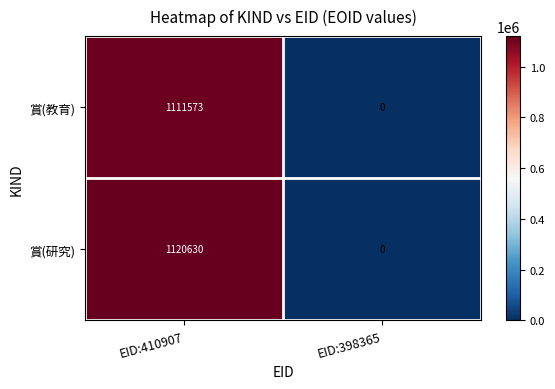

At which category does the chart reach its minimum across all series?

EID:398365